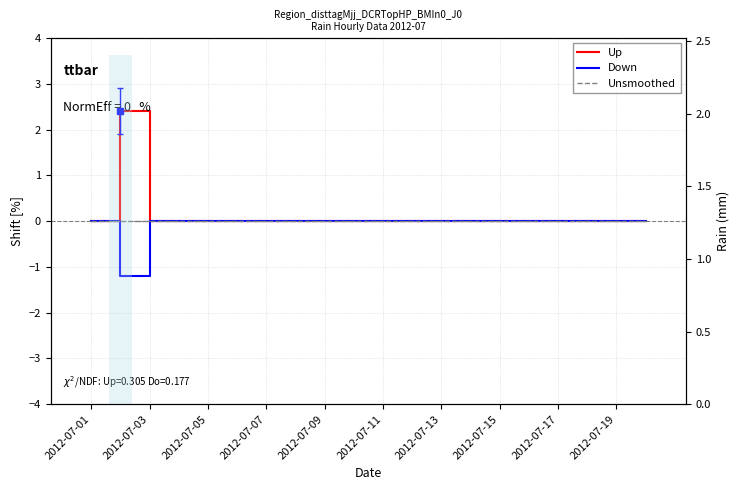

What is the label of the 13th bar from the right?

2012-07-15